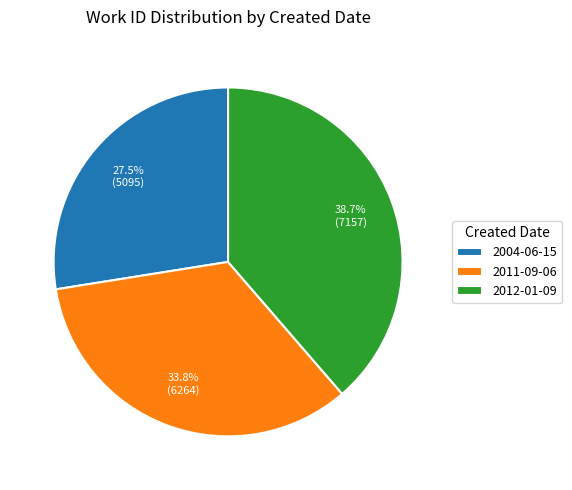

Approximately how many times larger is the value at 2012-01-09 compared to 2004-06-15?

1.4